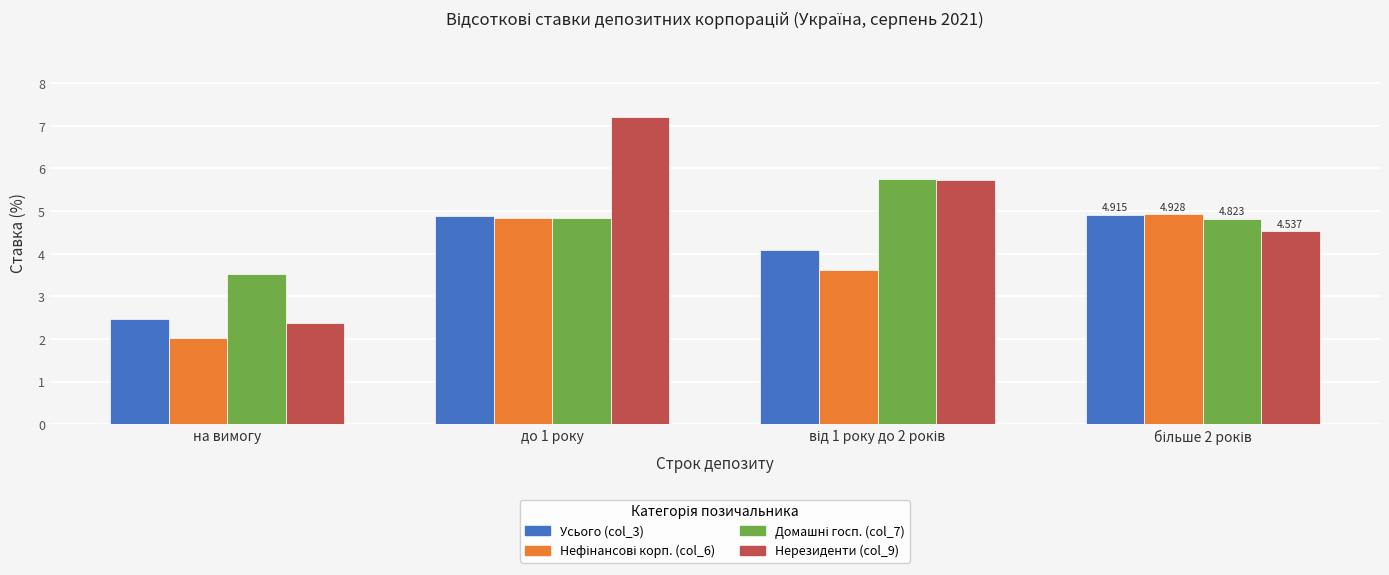

At how many categories does at least one series exceed 4?

3